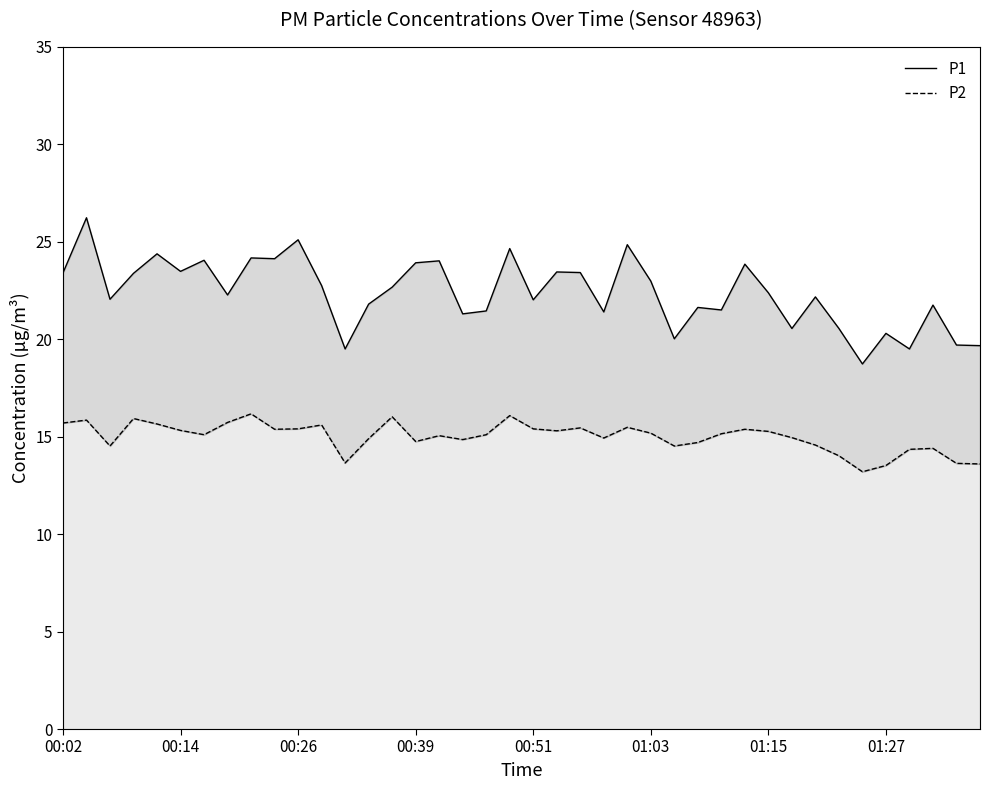

What is the sum of the P1 values at 9 and 29?

48.0